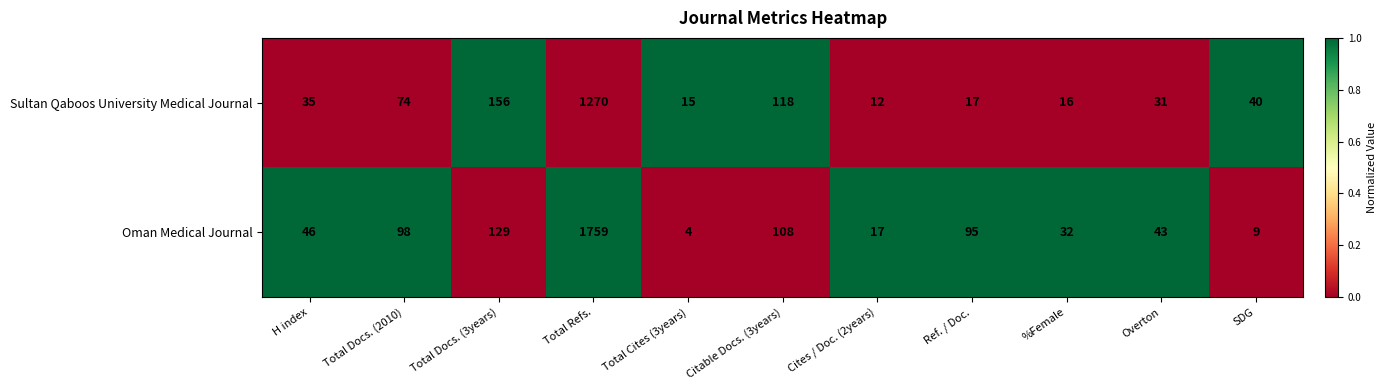

At Total Refs., list the series in order from largest to smallest.

Oman Medical Journal, Sultan Qaboos University Medical Journal